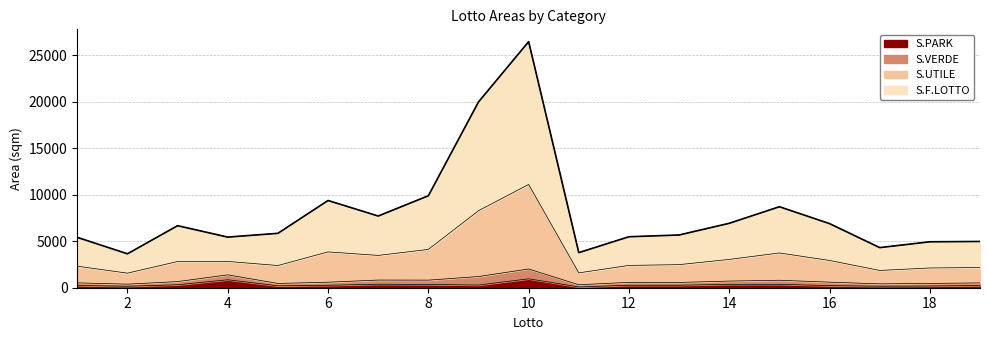

Rank the categories by S.PARK value from highest to lowest.

10, 4, 7, 15, 14, 8, 3, 9, 12, 13, 6, 1, 19, 16, 5, 18, 17, 2, 11